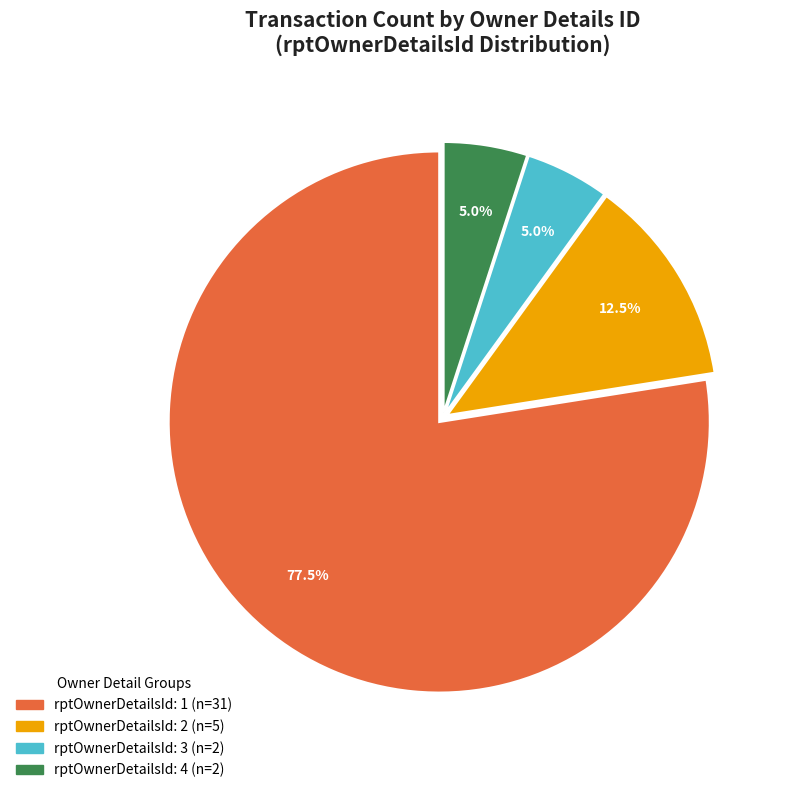

Does any single category account for the majority?

Yes